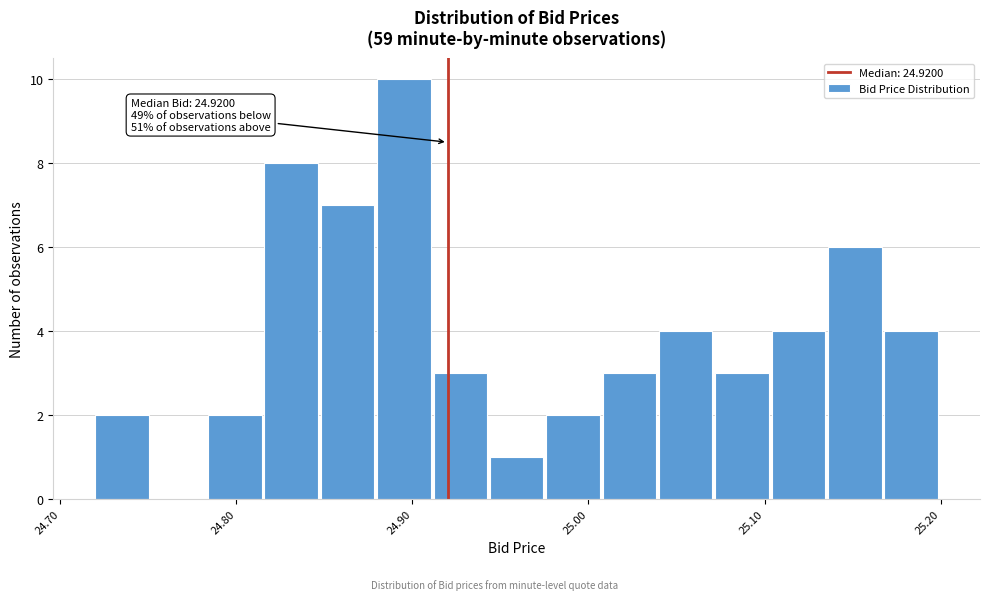

Read against the x-axis, roughly where is the centre of the tallest bar?

24.90